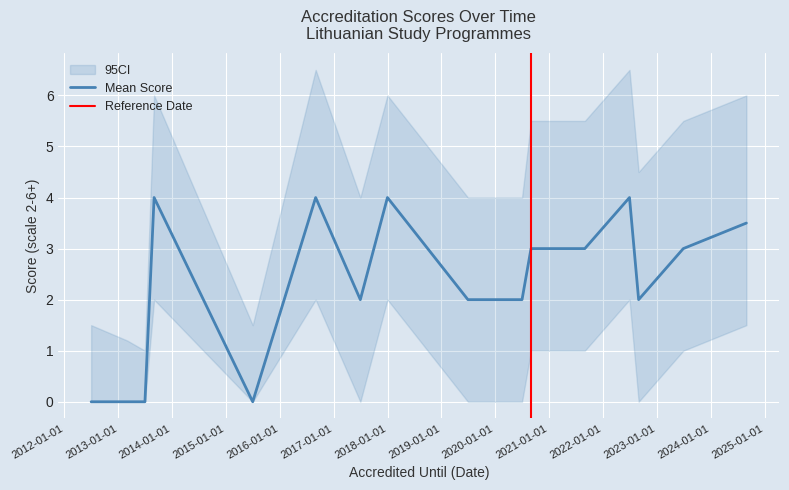

True or false: CI_lower and Mean Score cross at least once.

False